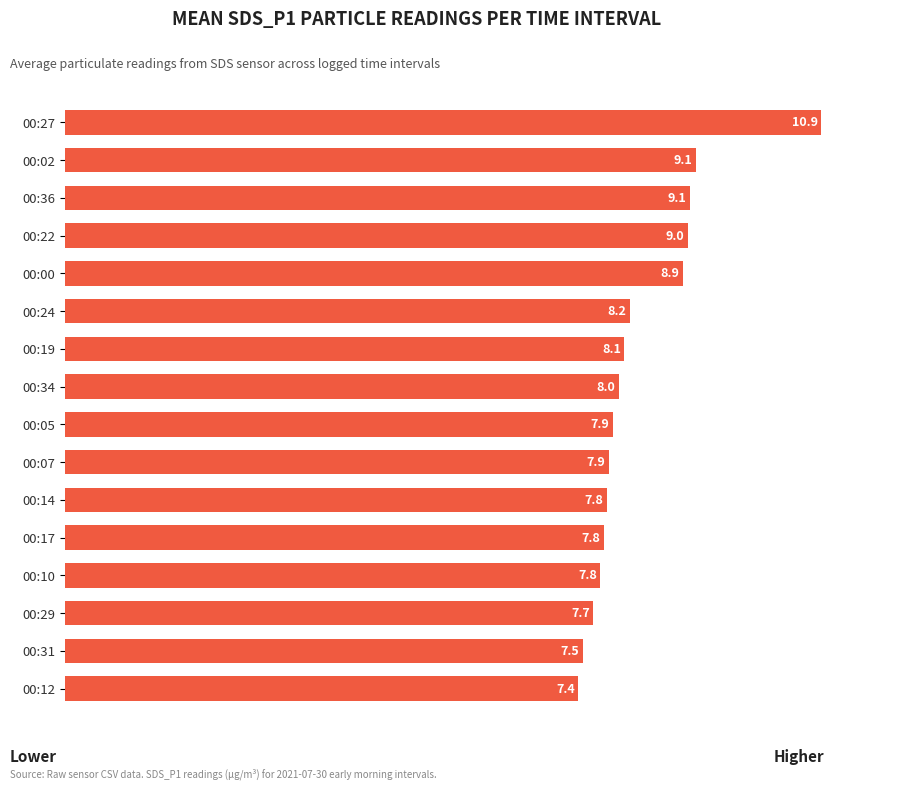

What value does the data have at 00:24?

8.2